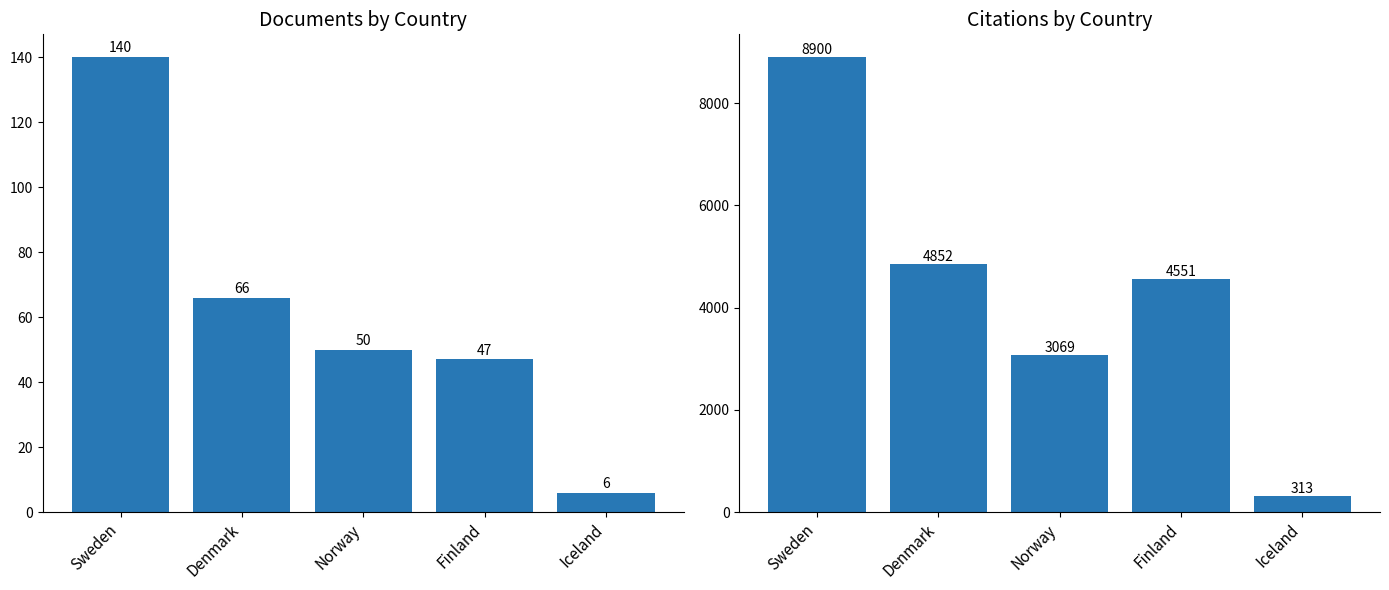

The Citations series shows 8373 at Denmark. True or false?

False